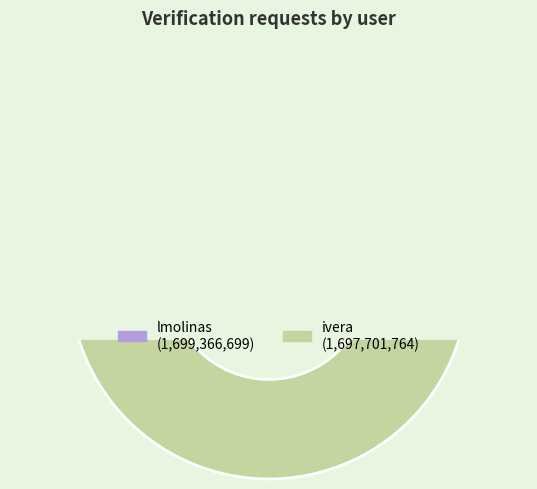

To the nearest percent, what is the average slice percentage?

50%